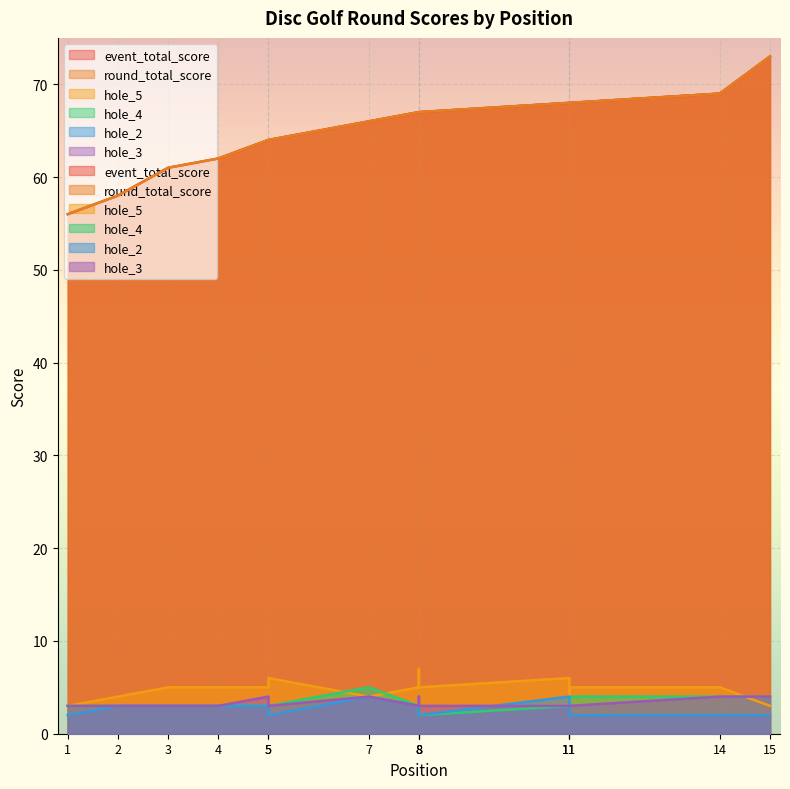

True or false: round_total_score and hole_2 cross at least once.

False